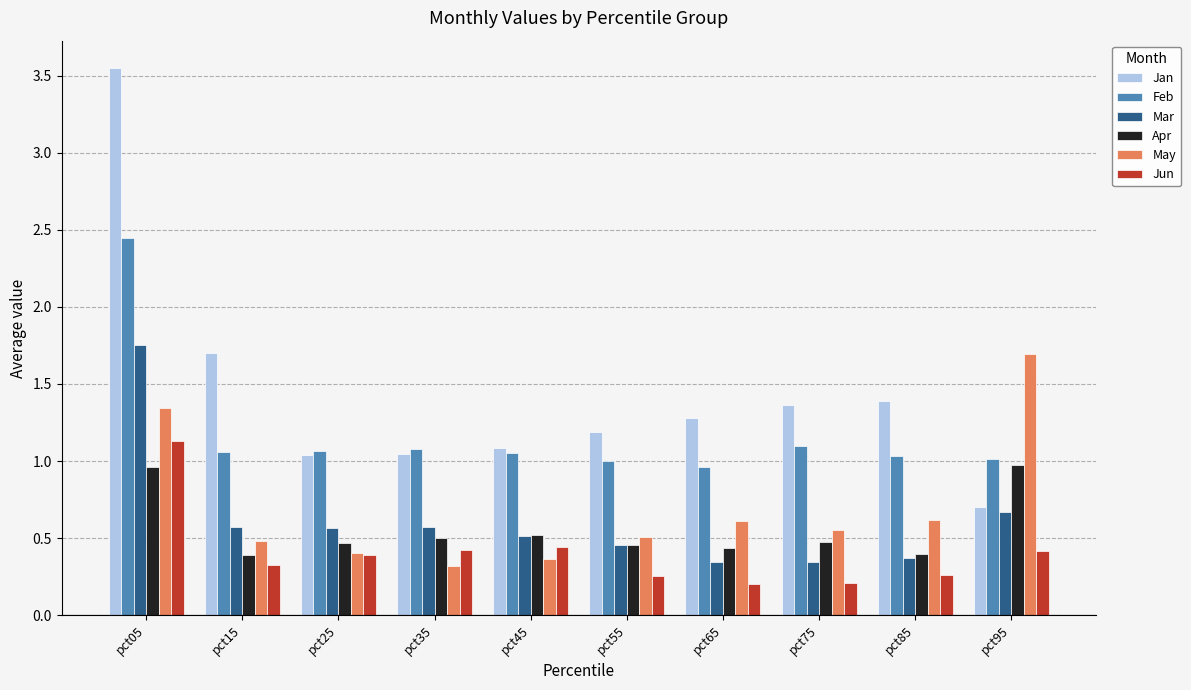

Between pct85 and pct95, which series saw the biggest shift?

May